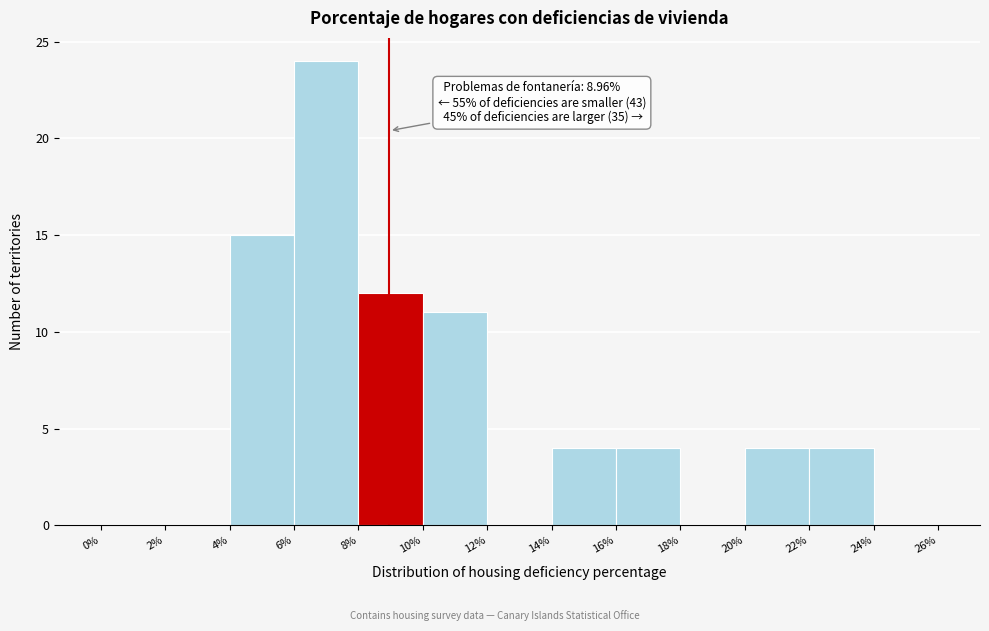

Which range on the x-axis has the tallest bar?

6% to 8%